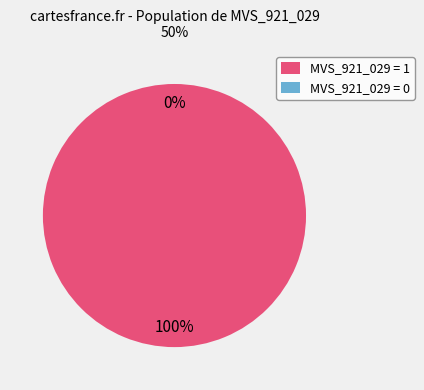

To the nearest percent, what portion does 0_complete_paper = 1 represent?

100%